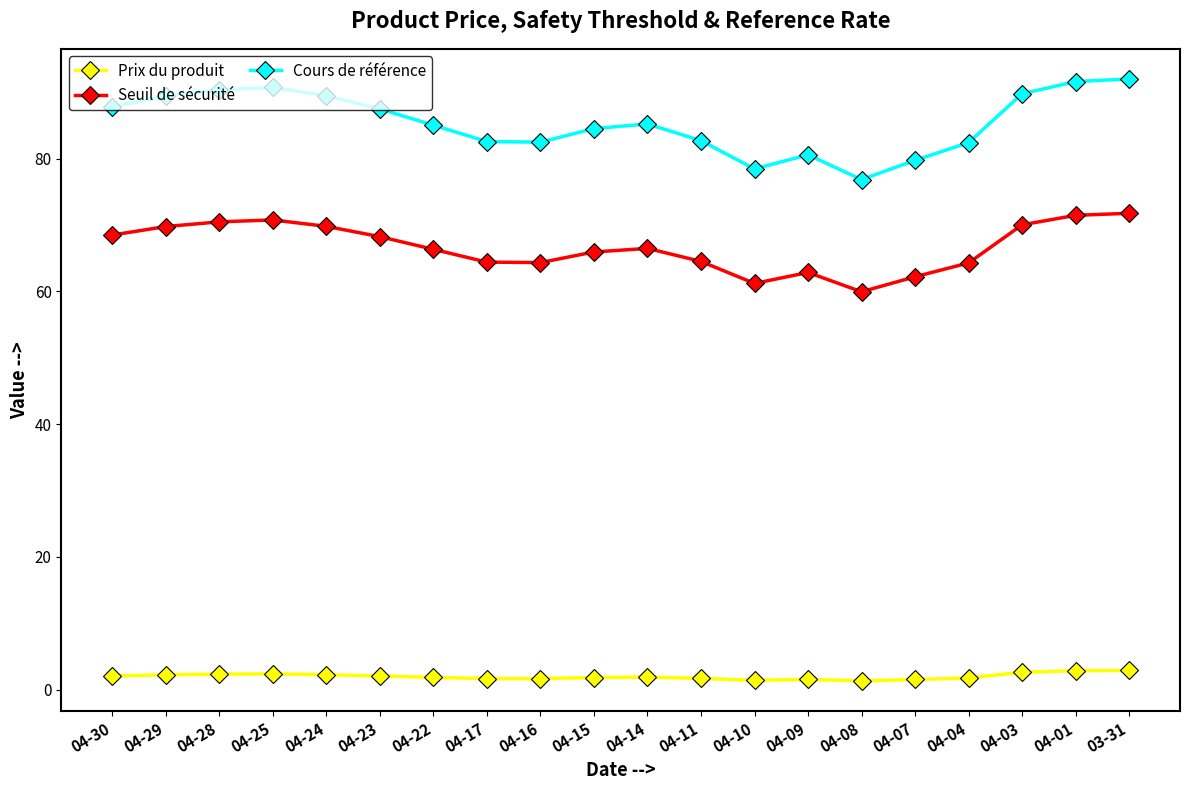

True or false: Prix du produit has more than 1 points higher than both neighbors.

True